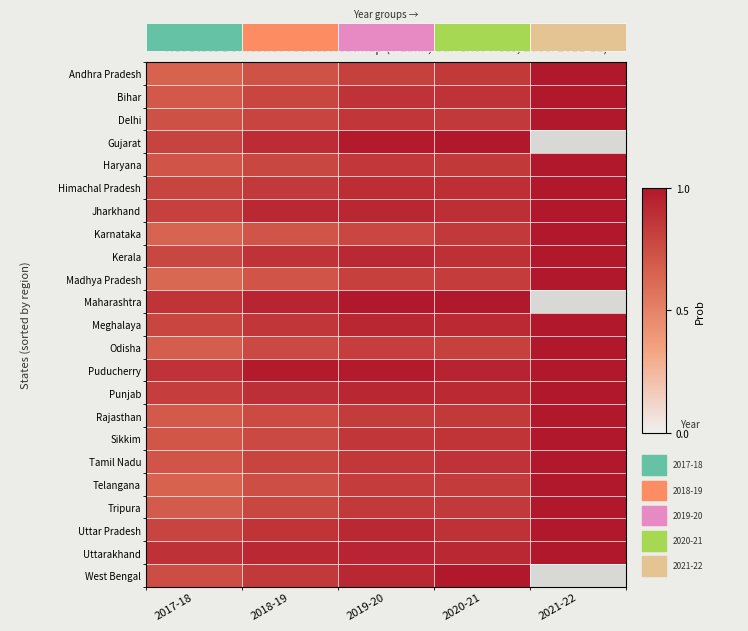

At which label does Andhra Pradesh reach its minimum?

2017-18